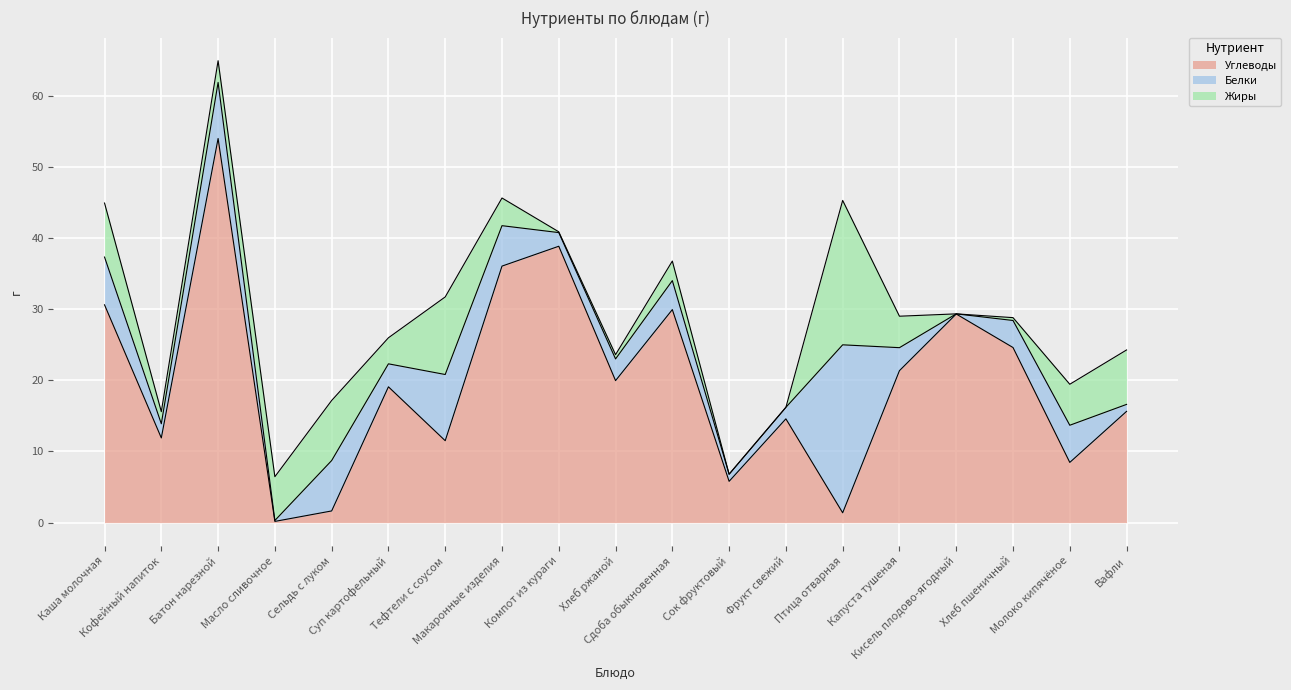

At which label does Белки first exceed 3?

Каша молочная